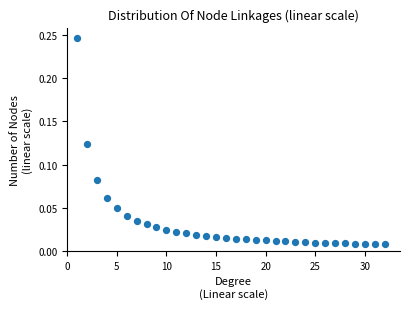

What is the range of X values (max minus min)?

31.0